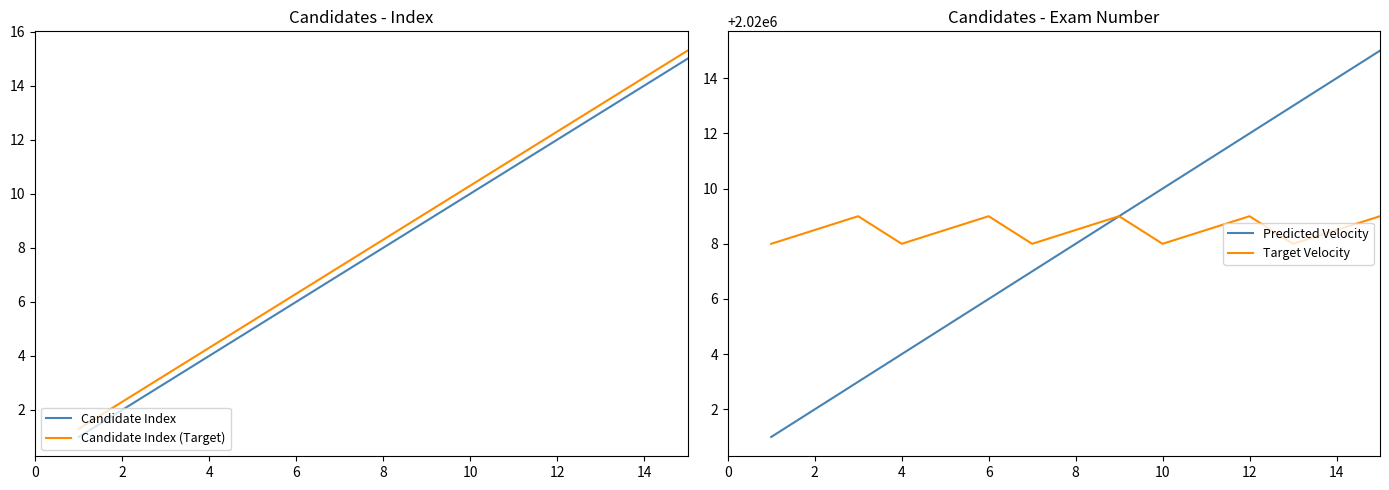

True or false: Candidate Index and Candidate Index (Target) cross at least once.

False